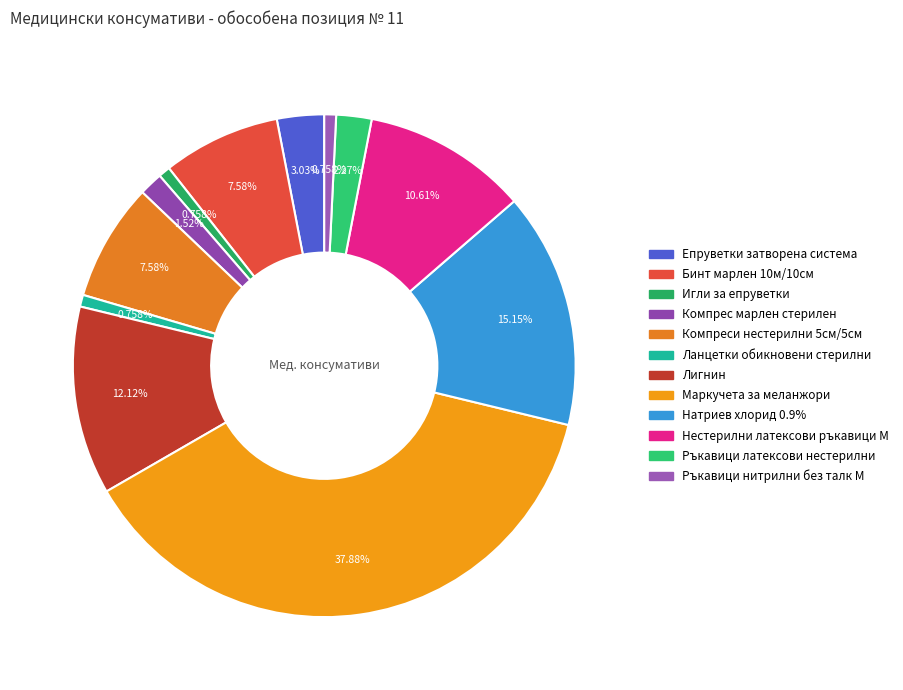

To the nearest percent, what is the difference between the largest and smallest slice percentages?

37%